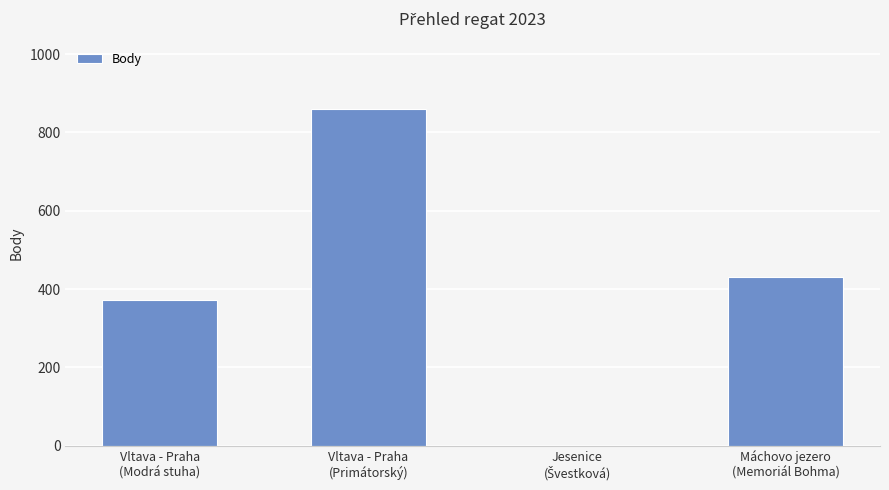

How many positive values are there?

3